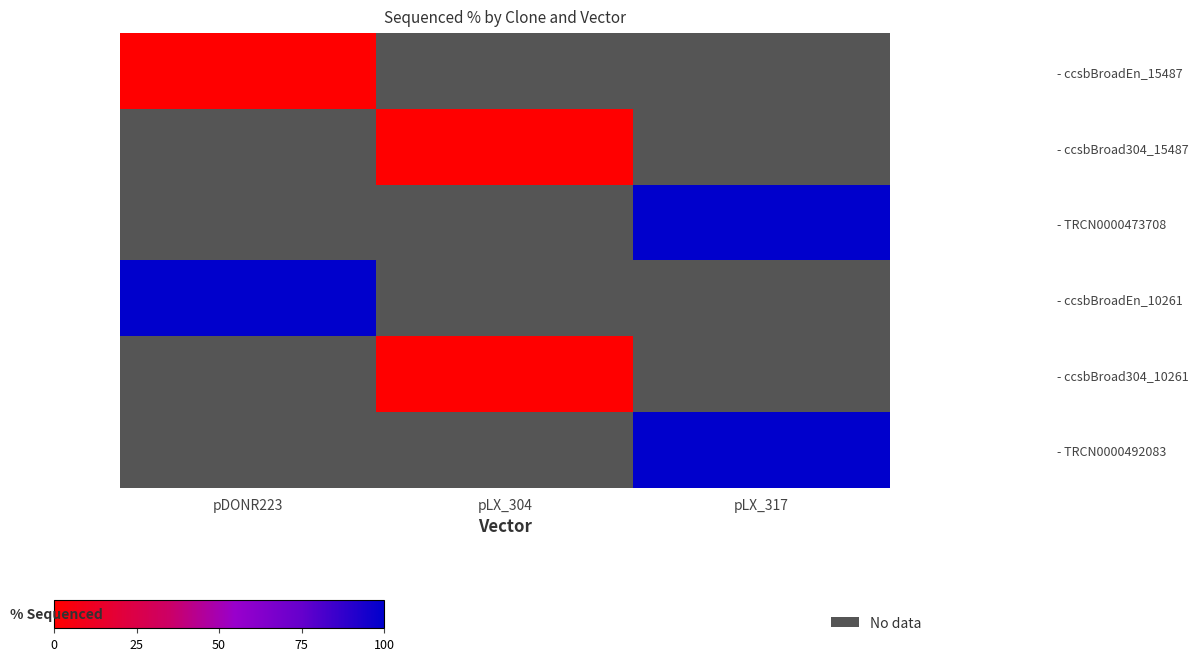

At how many categories does at least one series exceed 34?

2